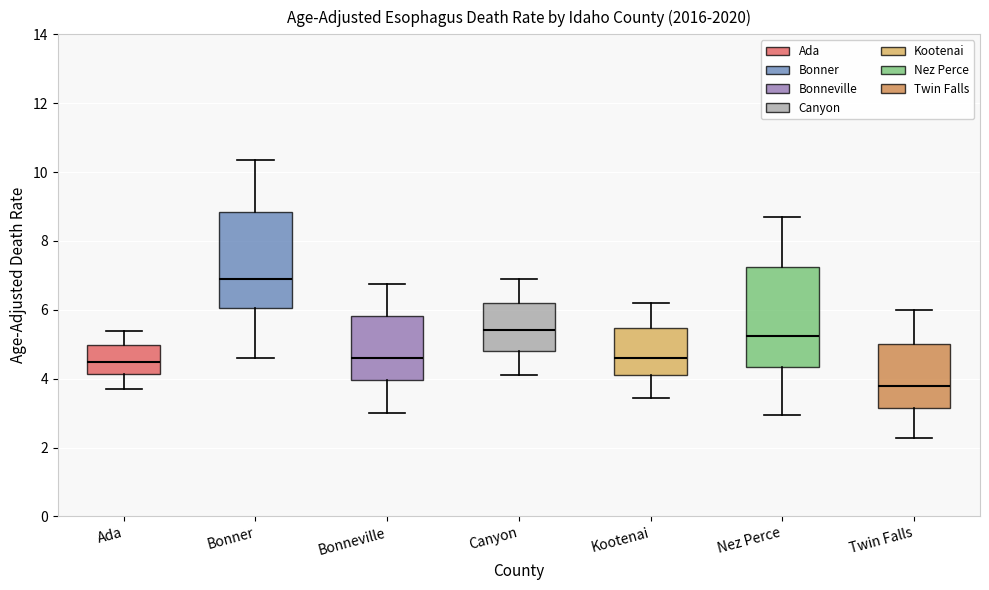

Reading left to right, read every box against the y-axis: the position of its median line, the range the box covers, and the ends of its whiskers. The values are not printed on the chart, so give them approximately, as read against the axis.

Ada: median 4.4, box 4.2 to 5.0, whiskers 3.8 to 5.4
Bonner: median 6.8, box 6.0 to 8.8, whiskers 4.6 to 10.4
Bonneville: median 4.6, box 4.0 to 5.8, whiskers 3.0 to 6.8
Canyon: median 5.4, box 4.8 to 6.2, whiskers 4.2 to 6.8
Kootenai: median 4.6, box 4.2 to 5.4, whiskers 3.4 to 6.2
Nez Perce: median 5.2, box 4.4 to 7.2, whiskers 3.0 to 8.6
Twin Falls: median 3.8, box 3.2 to 5.0, whiskers 2.2 to 6.0